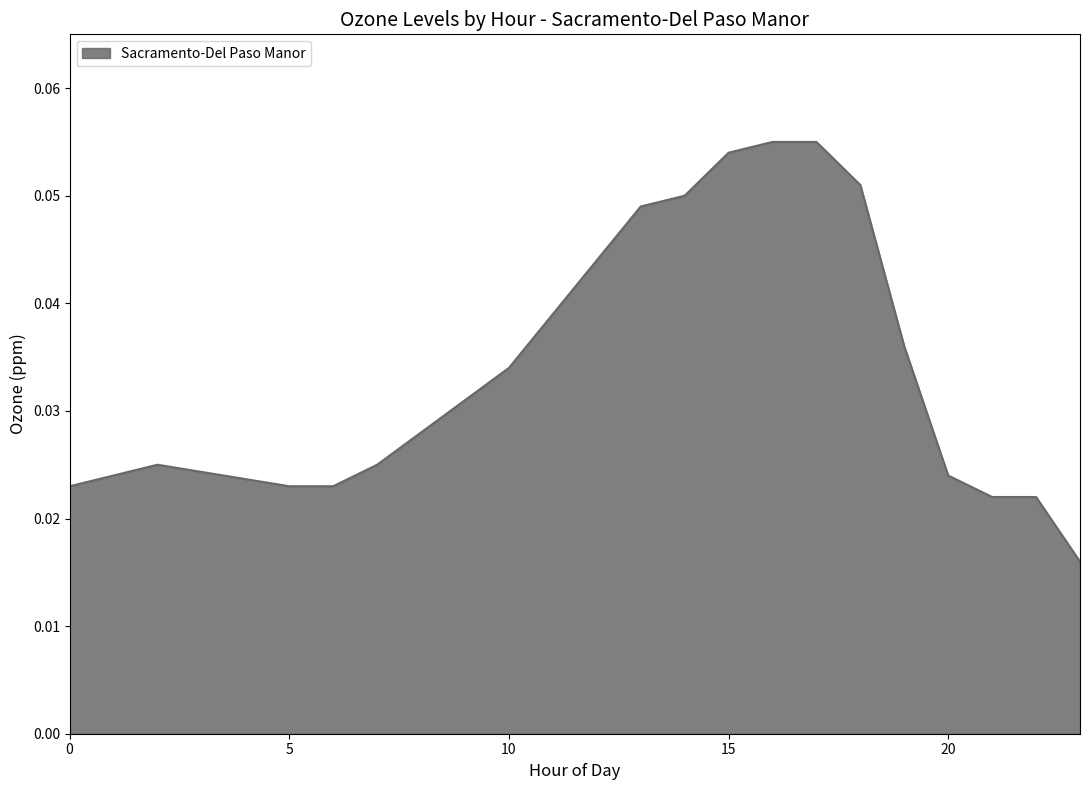

What is the value of the 12th point from the left?

0.1